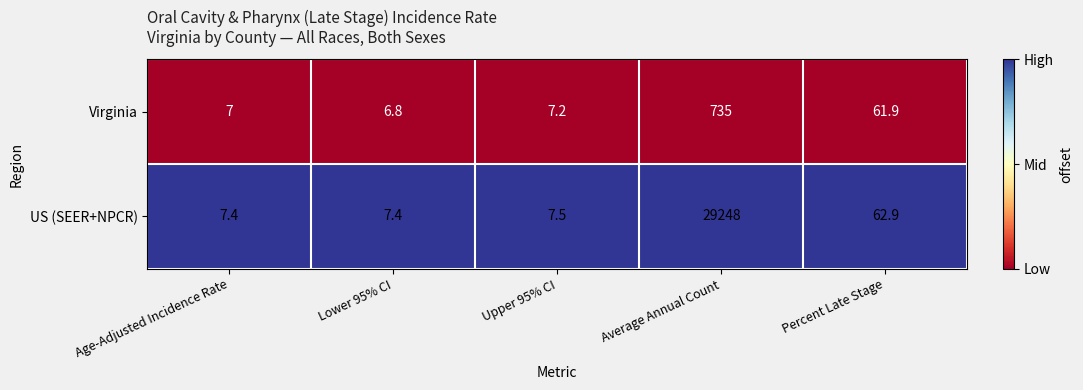

Which series has the largest range (max minus min)?

US (SEER+NPCR)